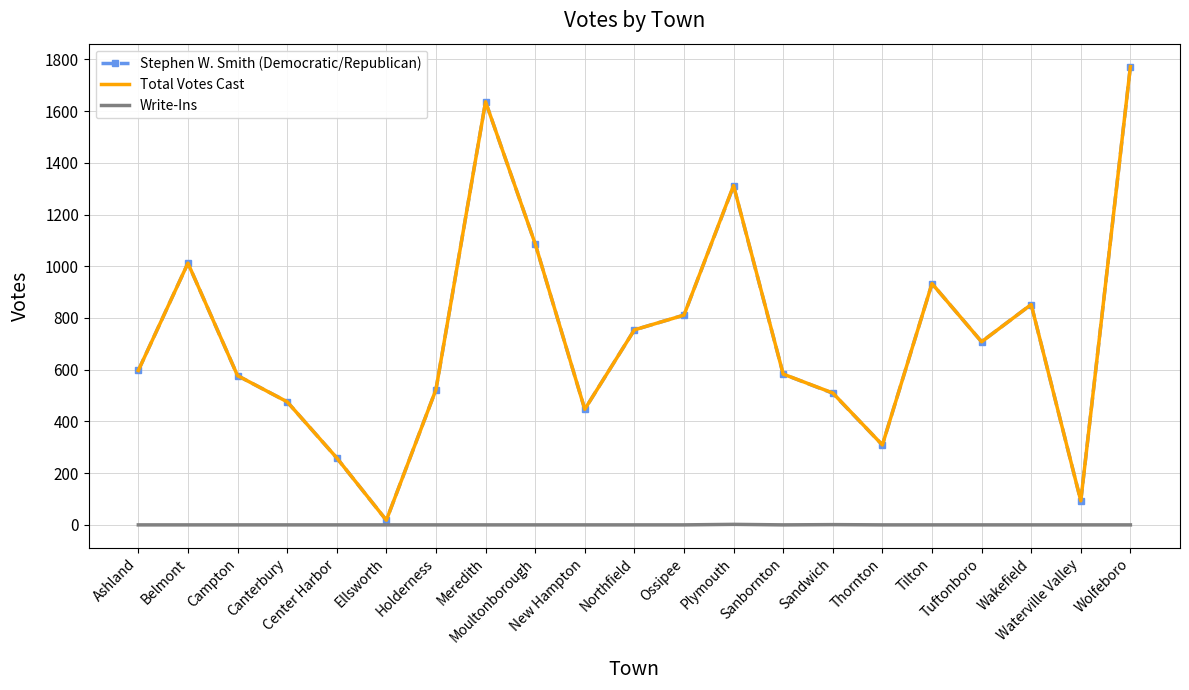

What is the spread (max minus min) of values at Ellsworth?

18